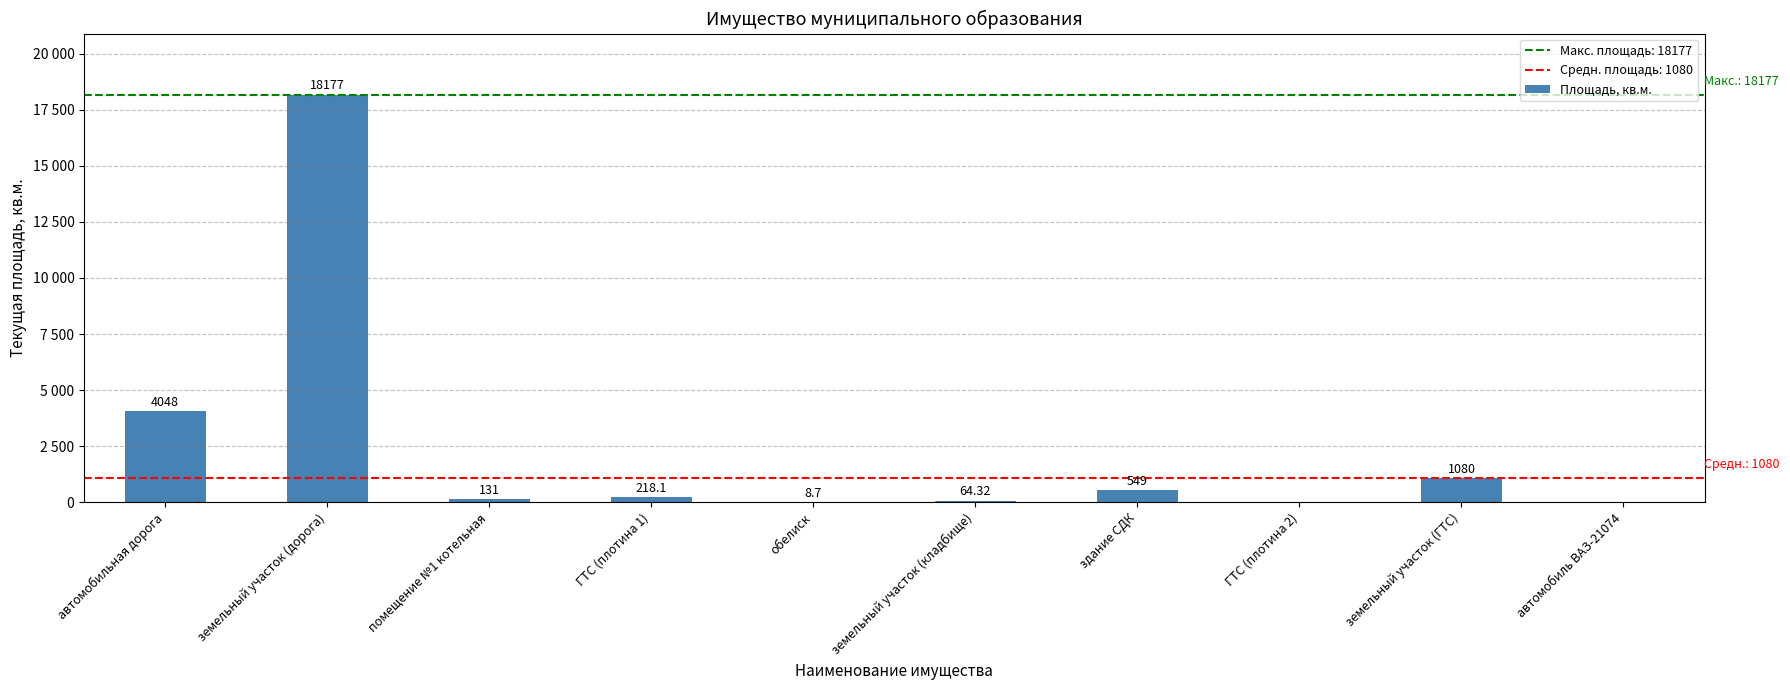

Count the number of data series in this chart.

1